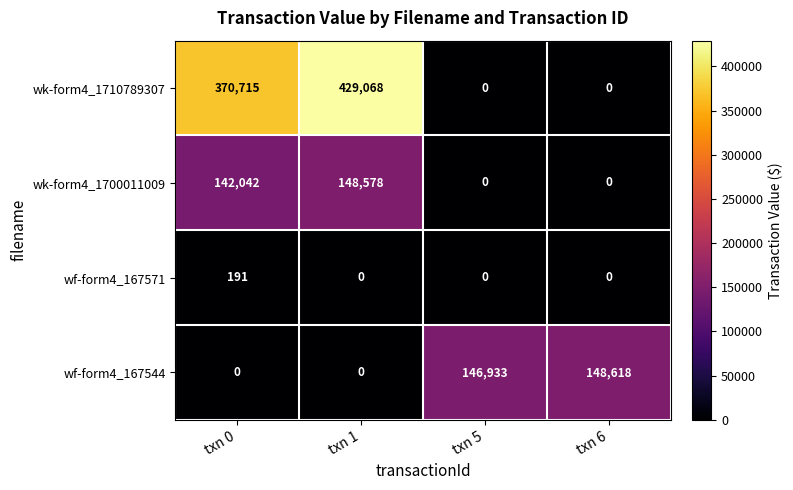

Count the number of categories in the chart.

4